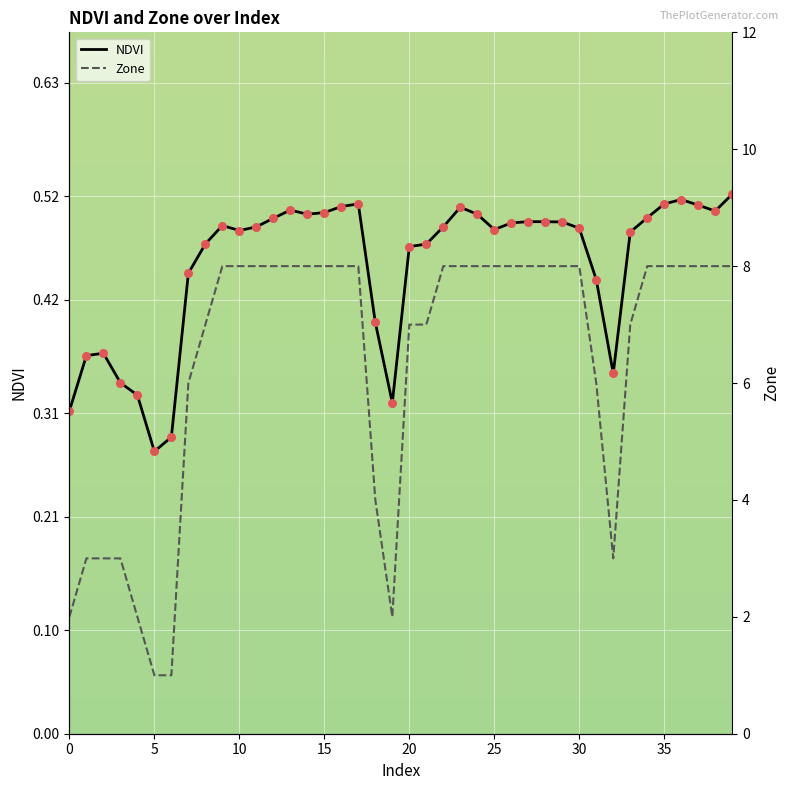

Which series has the widest spread of Y values?

Zone